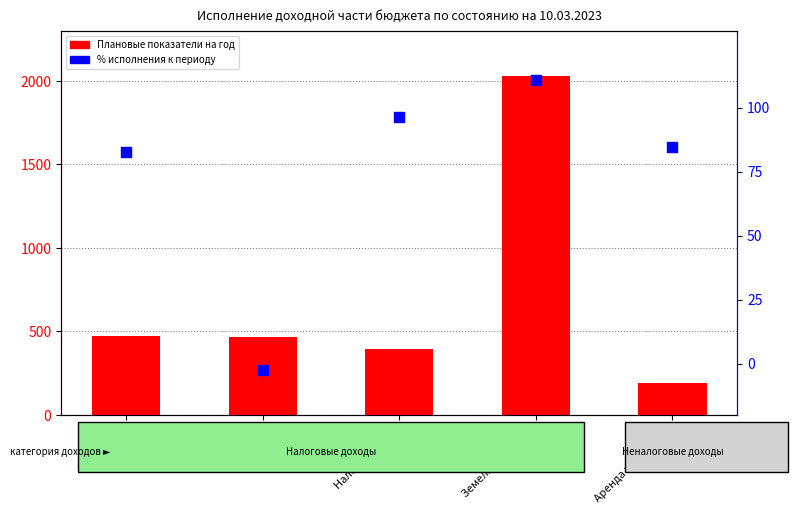

Which series contains the lowest Y value?

% исполнения к периоду